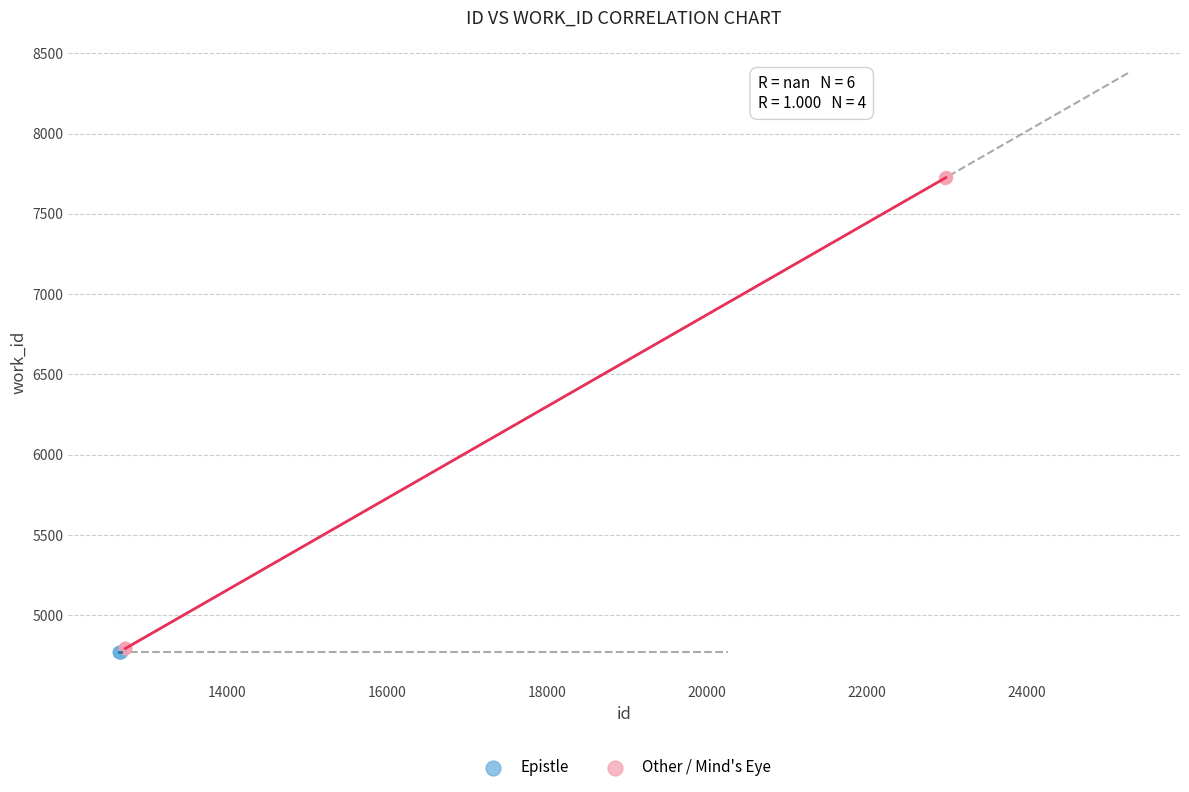

Which series contains the highest Y value?

Other / Mind's Eye